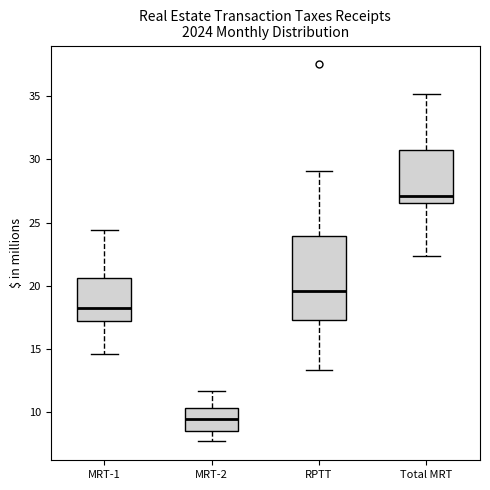

Which box is the tallest, from its lower edge to its upper edge?

RPTT